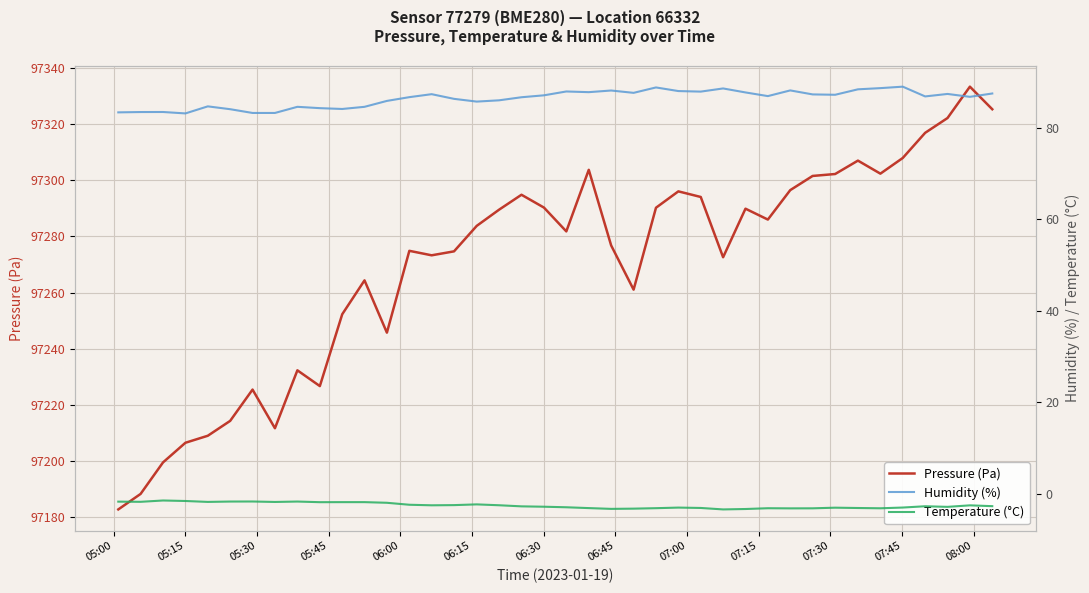

What is the minimum value shown in the chart?

-3.3